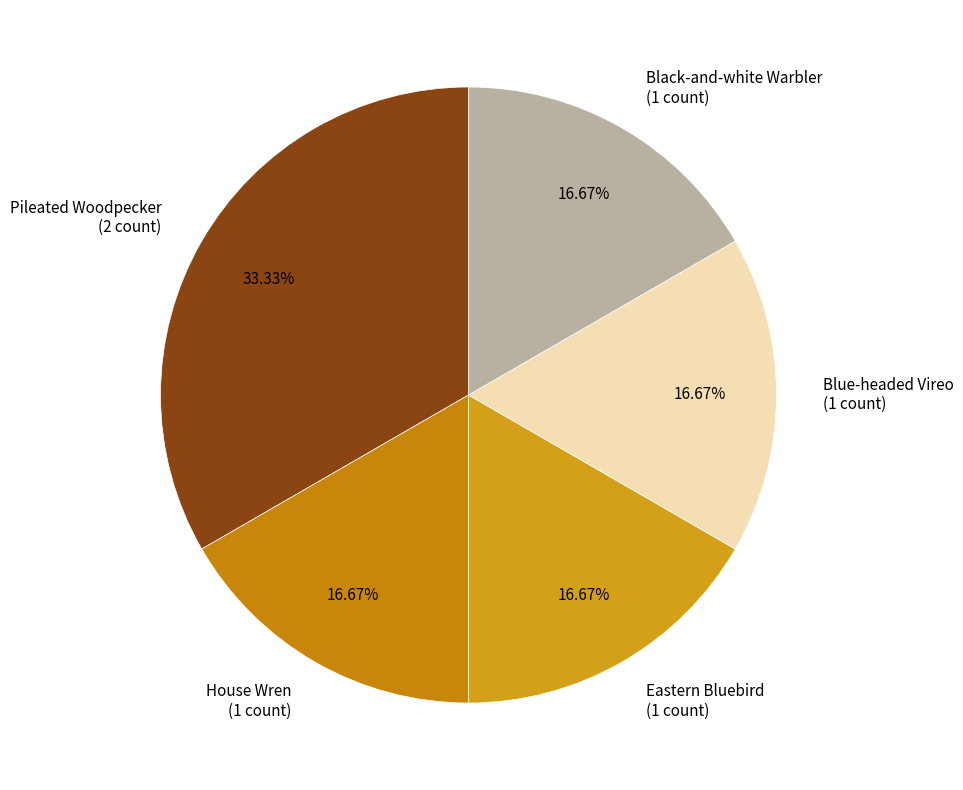

Approximately how many times larger is the value at House Wren (1 count) compared to Black-and-white Warbler (1 count)?

1.0